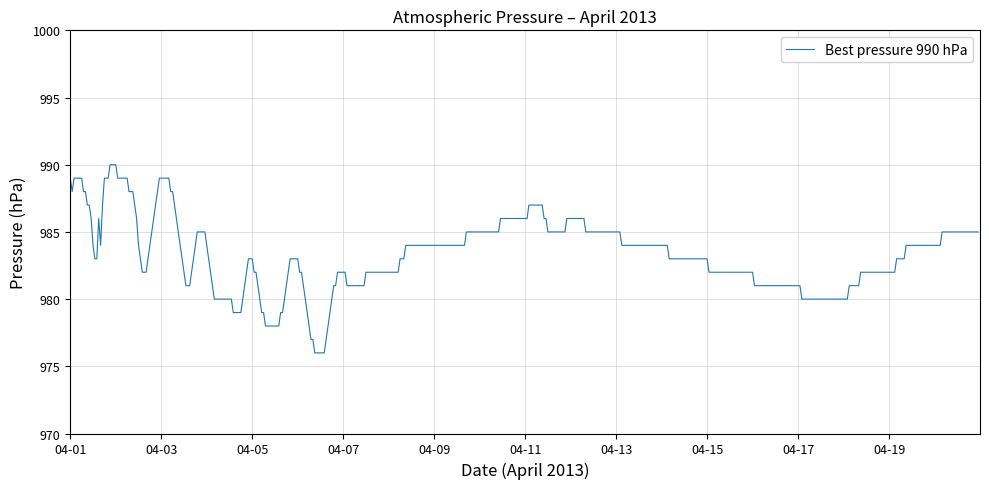

What is the maximum value shown in the chart?

990